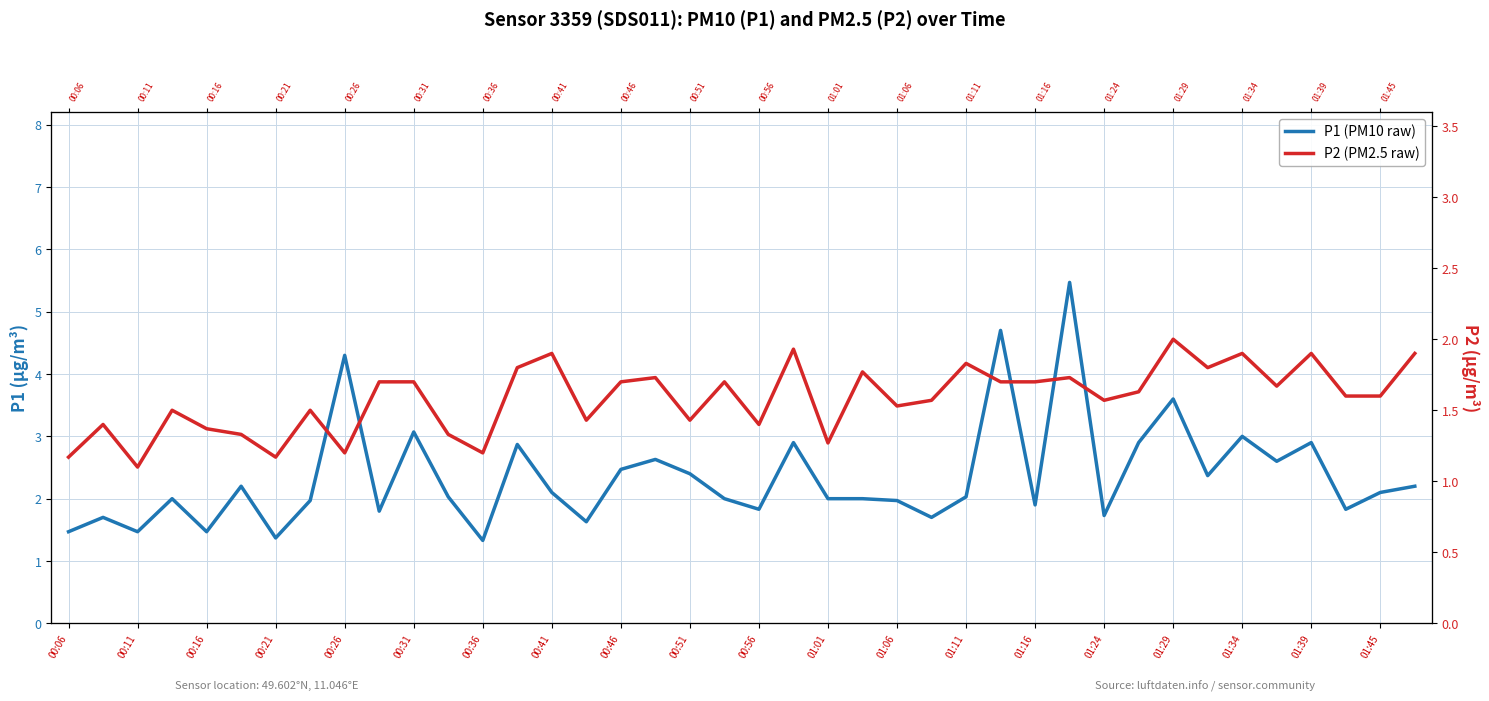

What are all the series names shown in the legend?

P1 (PM10 raw), P2 (PM2.5 raw)